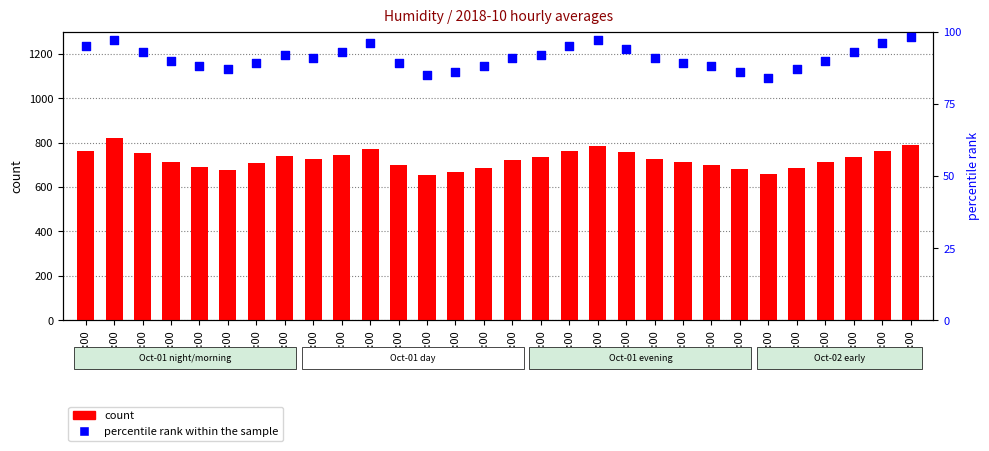

At how many categories does at least one series exceed 632?

30